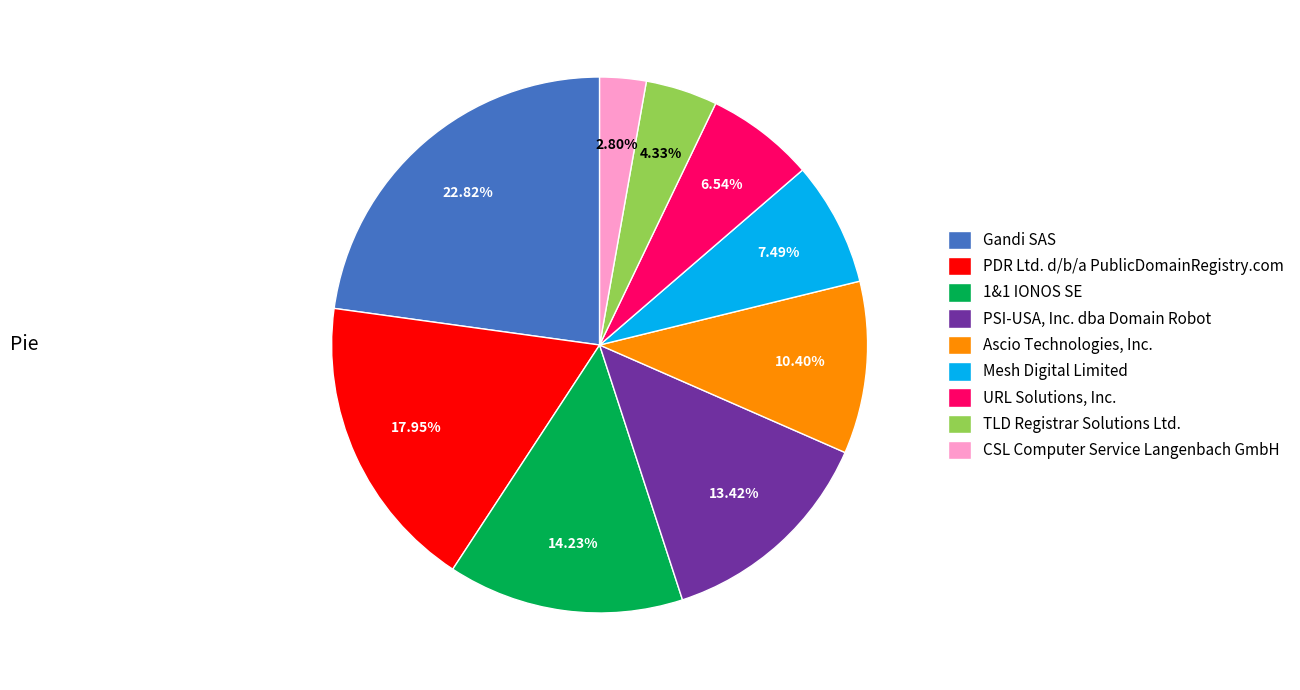

Is there a majority slice in this chart?

No